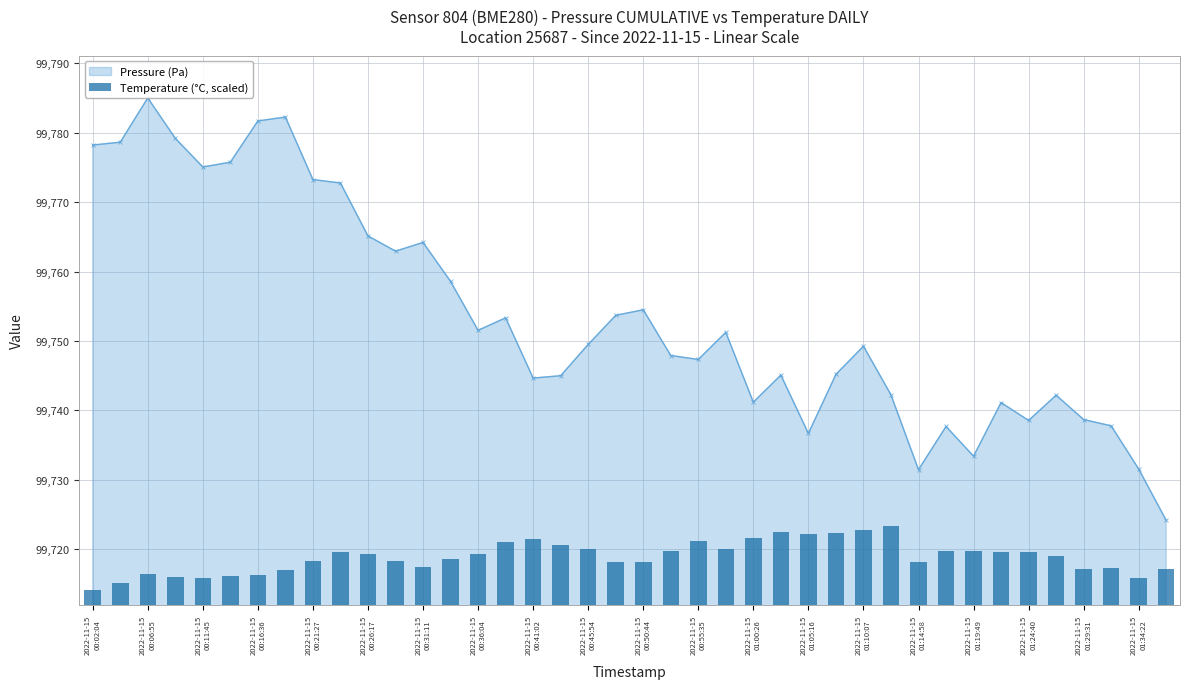

The value at 25 is 69633.9. True or false?

False